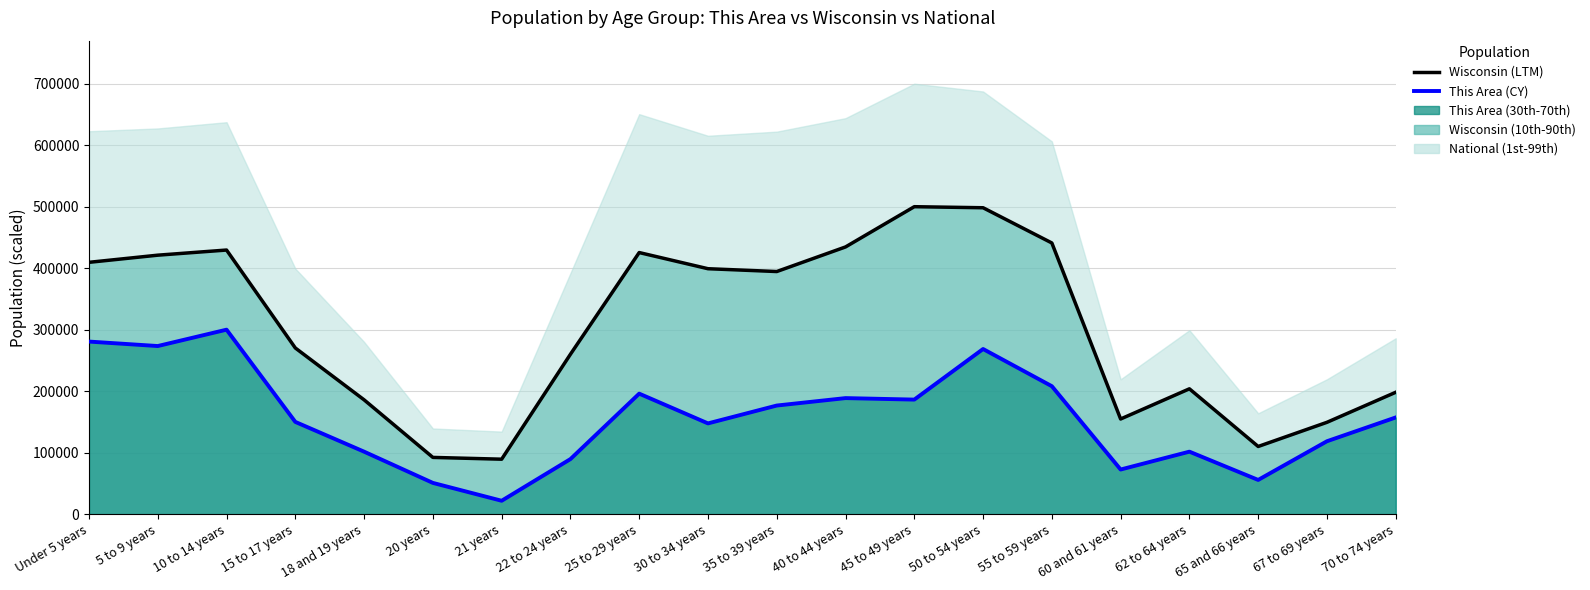

True or false: Wisconsin (LTM) and This Area (CY) intersect in this chart.

False